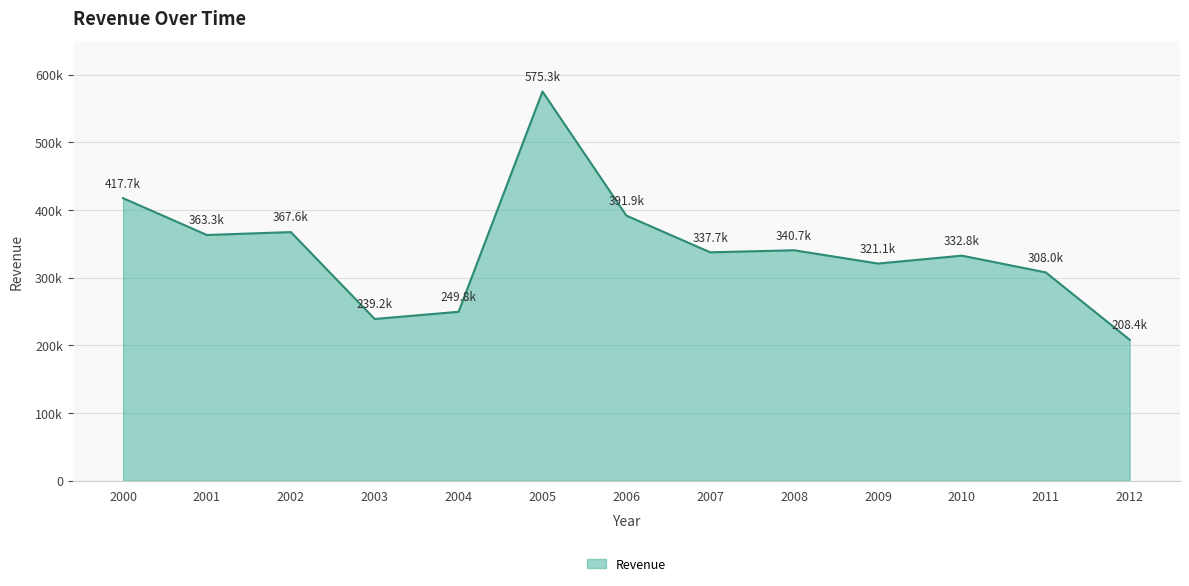

What is the ratio of the value at 2008 to the value at 2006?

0.9